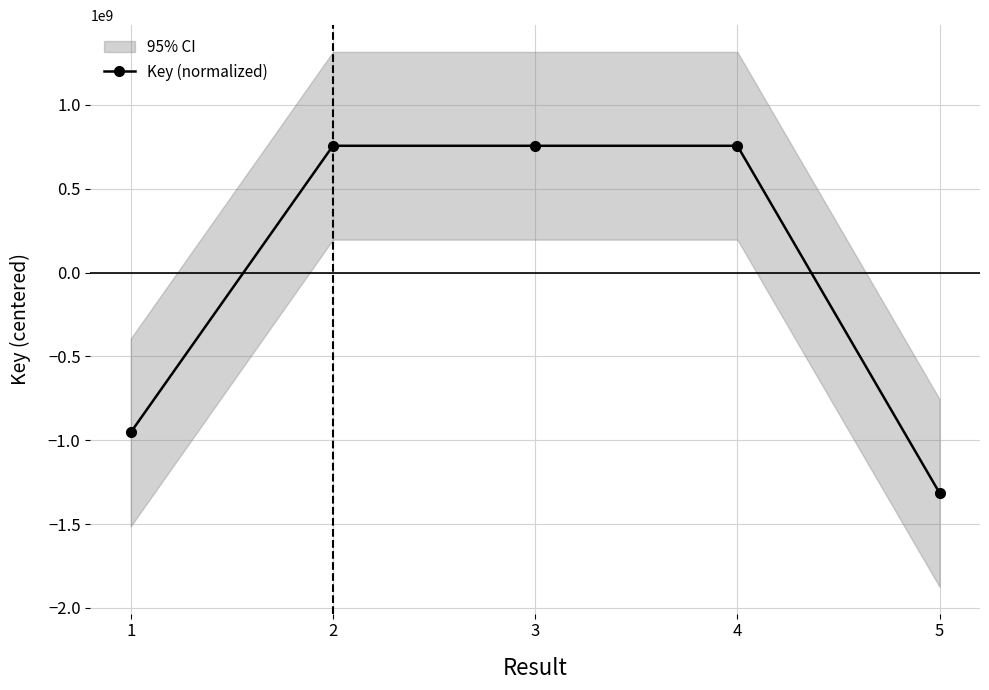

At which category does the data reach its first local peak?

2